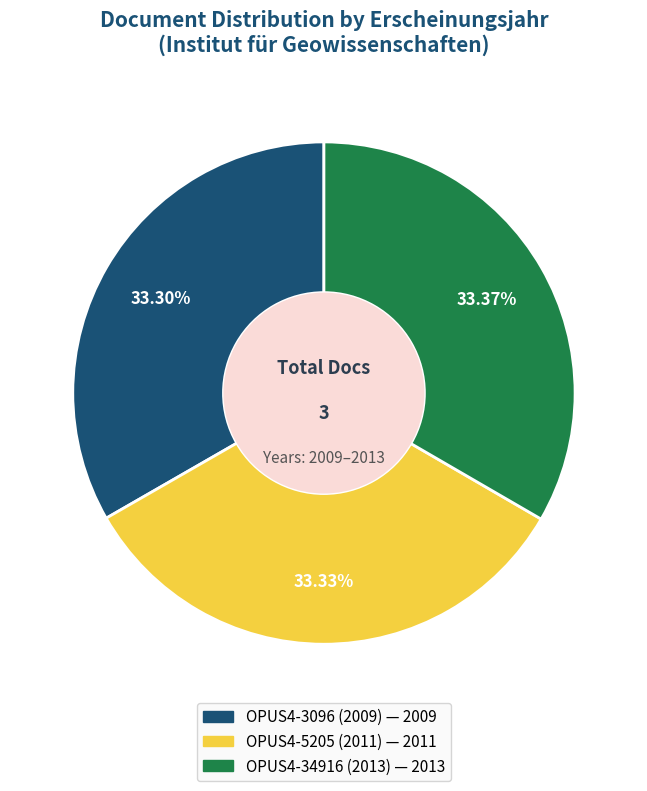

How many slices are in this pie chart?

3